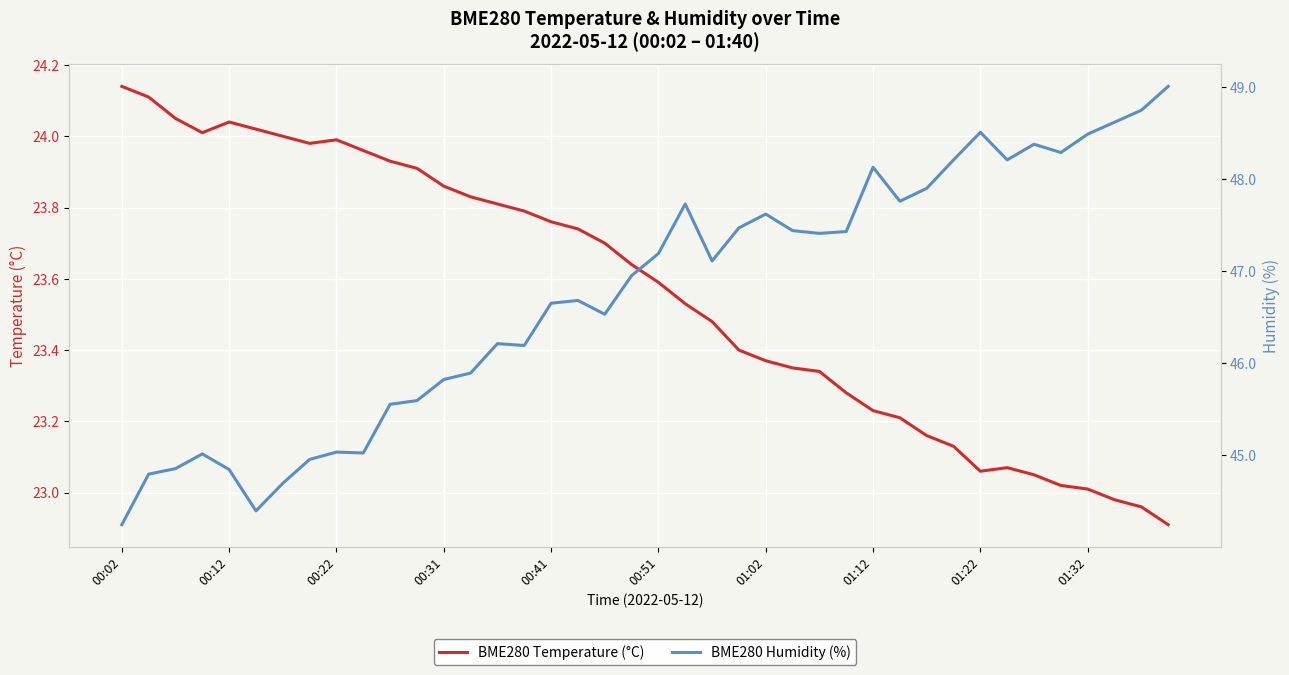

What is the total value across all series at 01:02?

71.0